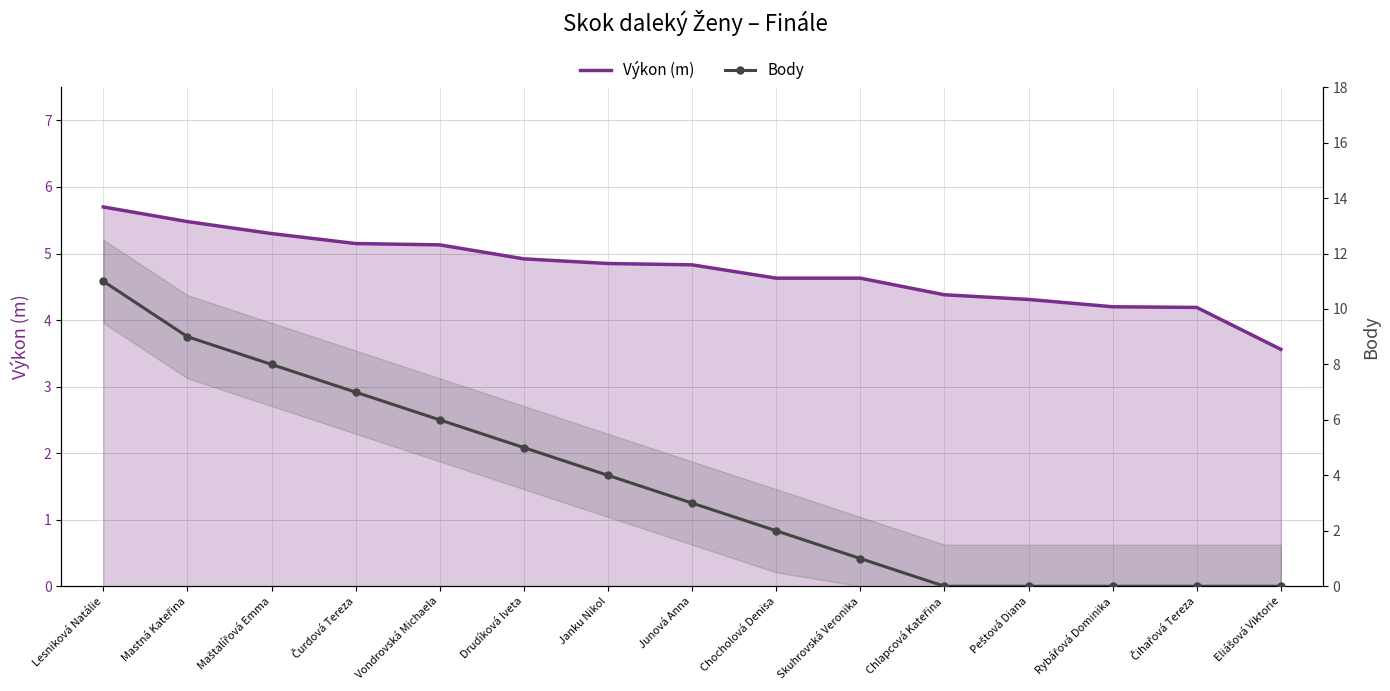

How many times do Výkon (m) and Body cross each other?

1